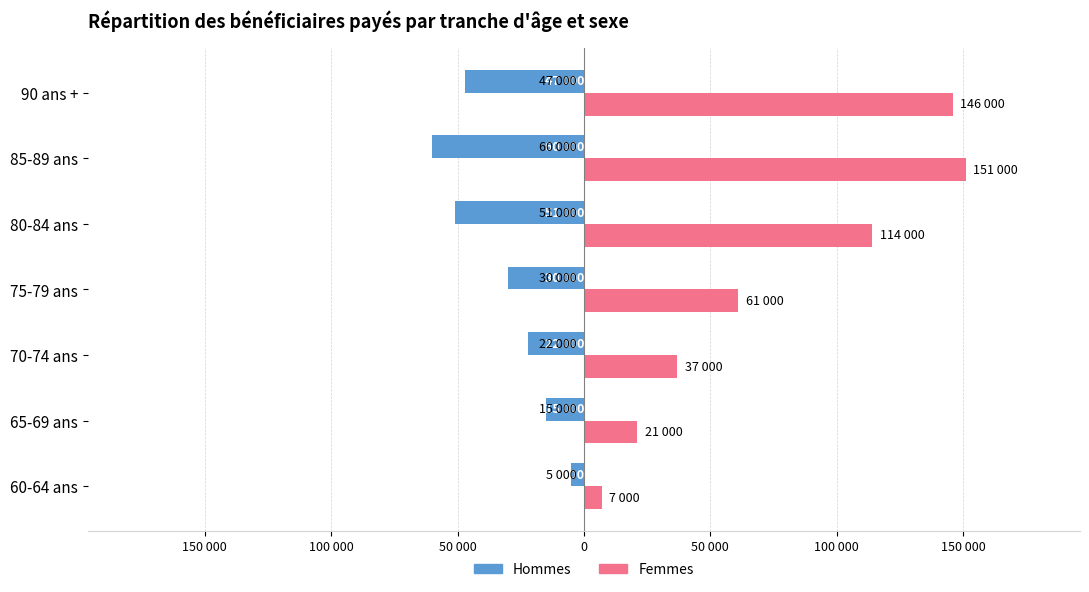

What are all the series names shown in the legend?

Hommes, Femmes